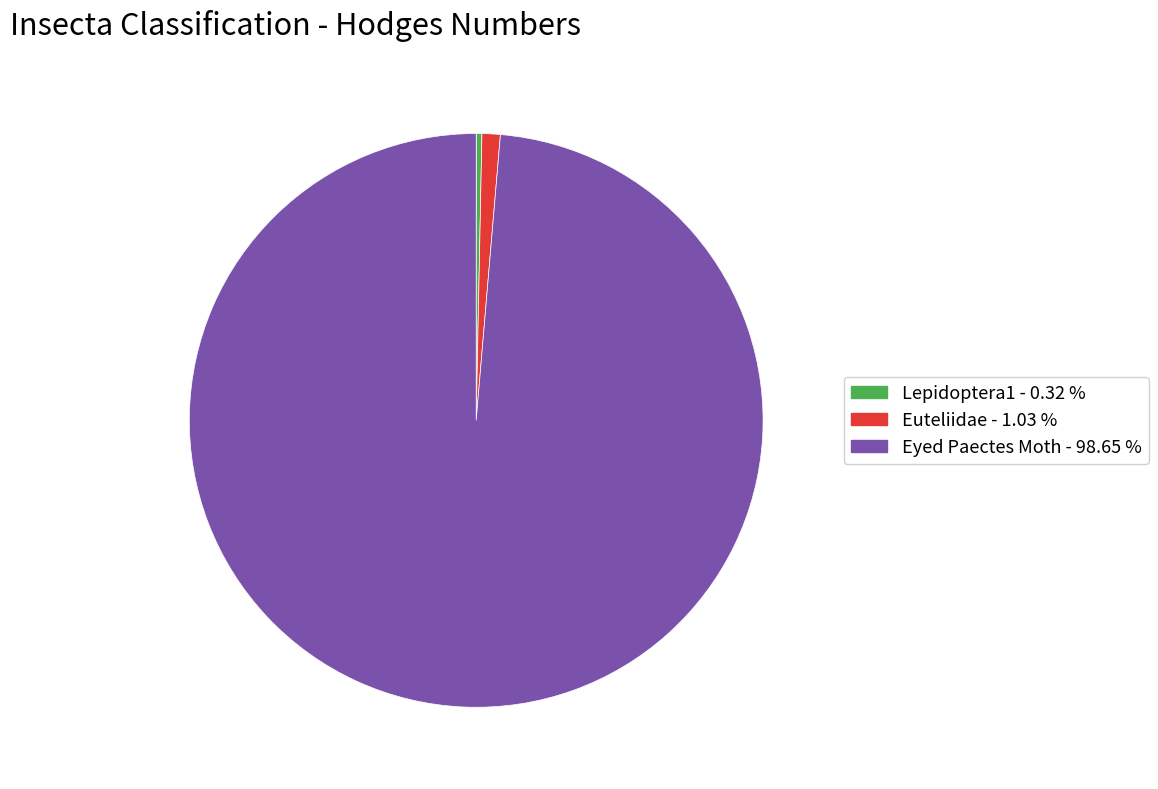

Is Euteliidae the majority of the pie?

No